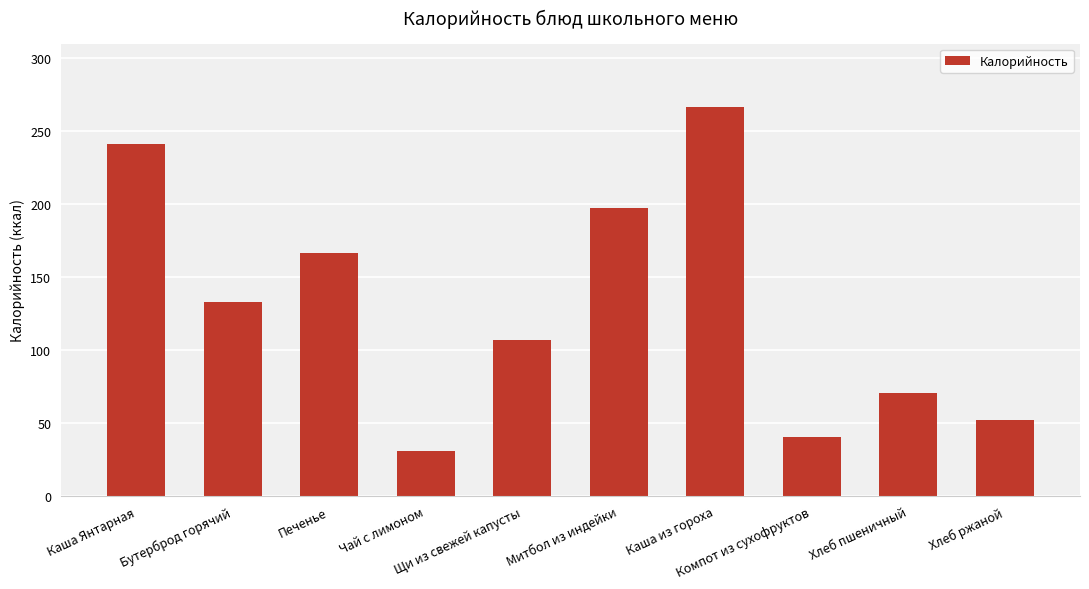

Which category has the highest value across all series?

Каша из гороха